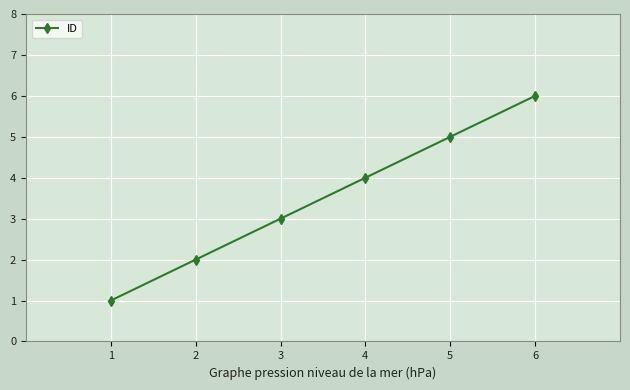

Which has a higher value, 6 or 5?

6